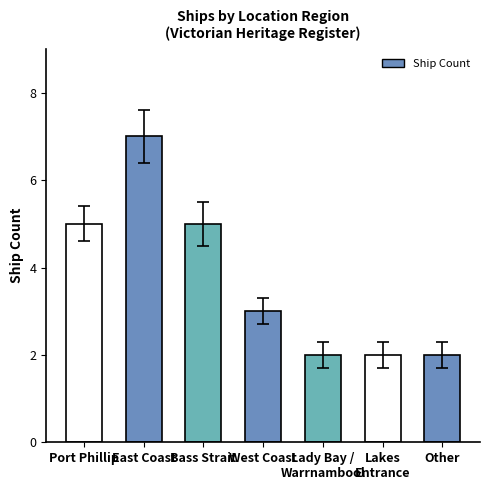

What is the change in value from Port Phillip to Lakes
Entrance?

-3